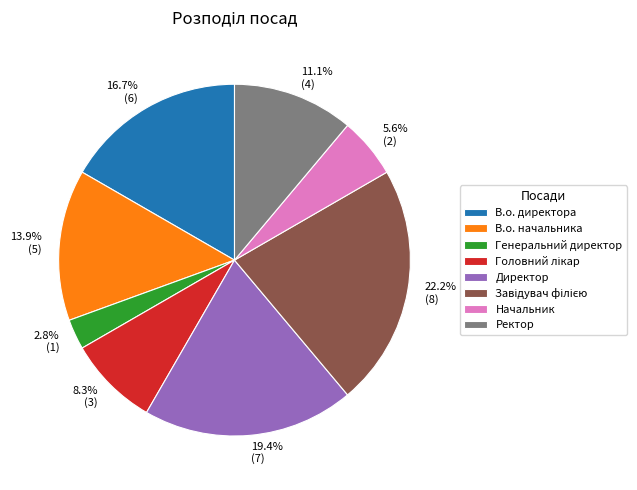

The Ректор slice represents 11% of the pie. True or false?

True